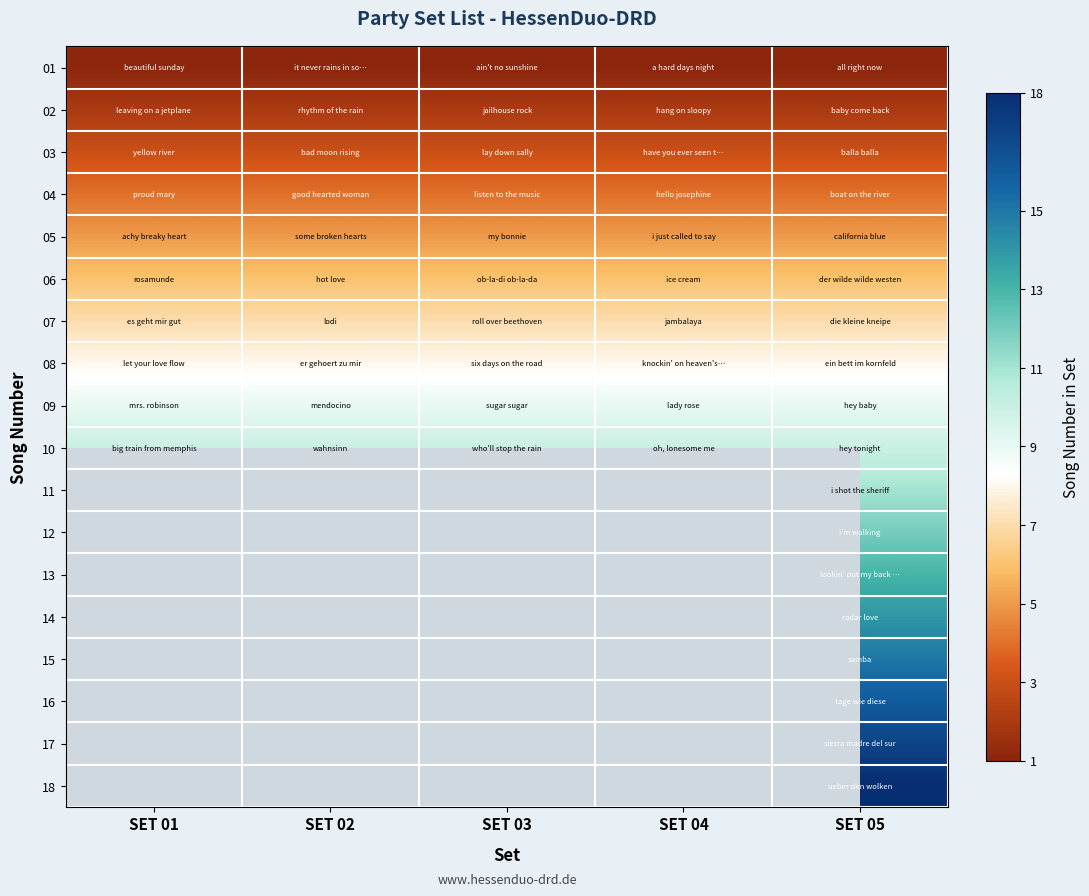

Reading right to left, extract all data points from this chart.

01: SET 05=1	SET 04=1	SET 03=1	SET 02=1	SET 01=1
02: SET 05=2	SET 04=2	SET 03=2	SET 02=2	SET 01=2
03: SET 05=3	SET 04=3	SET 03=3	SET 02=3	SET 01=3
04: SET 05=4	SET 04=4	SET 03=4	SET 02=4	SET 01=4
05: SET 05=5	SET 04=5	SET 03=5	SET 02=5	SET 01=5
06: SET 05=6	SET 04=6	SET 03=6	SET 02=6	SET 01=6
07: SET 05=7	SET 04=7	SET 03=7	SET 02=7	SET 01=7
08: SET 05=8	SET 04=8	SET 03=8	SET 02=8	SET 01=8
09: SET 05=9	SET 04=9	SET 03=9	SET 02=9	SET 01=9
10: SET 05=10	SET 04=10	SET 03=10	SET 02=10	SET 01=10
11: SET 05=11	SET 04=0	SET 03=0	SET 02=0	SET 01=0
12: SET 05=12	SET 04=0	SET 03=0	SET 02=0	SET 01=0
13: SET 05=13	SET 04=0	SET 03=0	SET 02=0	SET 01=0
14: SET 05=14	SET 04=0	SET 03=0	SET 02=0	SET 01=0
15: SET 05=15	SET 04=0	SET 03=0	SET 02=0	SET 01=0
16: SET 05=16	SET 04=0	SET 03=0	SET 02=0	SET 01=0
17: SET 05=17	SET 04=0	SET 03=0	SET 02=0	SET 01=0
18: SET 05=18	SET 04=0	SET 03=0	SET 02=0	SET 01=0